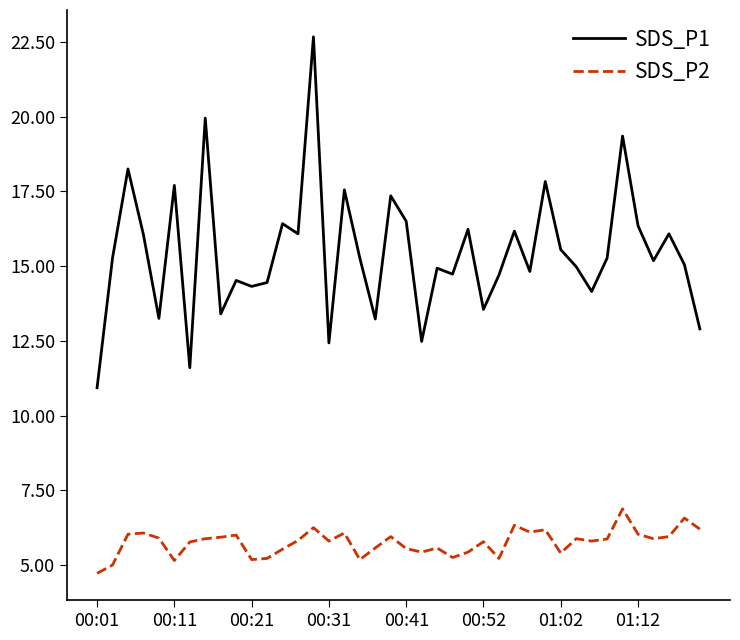

List the series in order of their peak value, highest first.

SDS_P1, SDS_P2